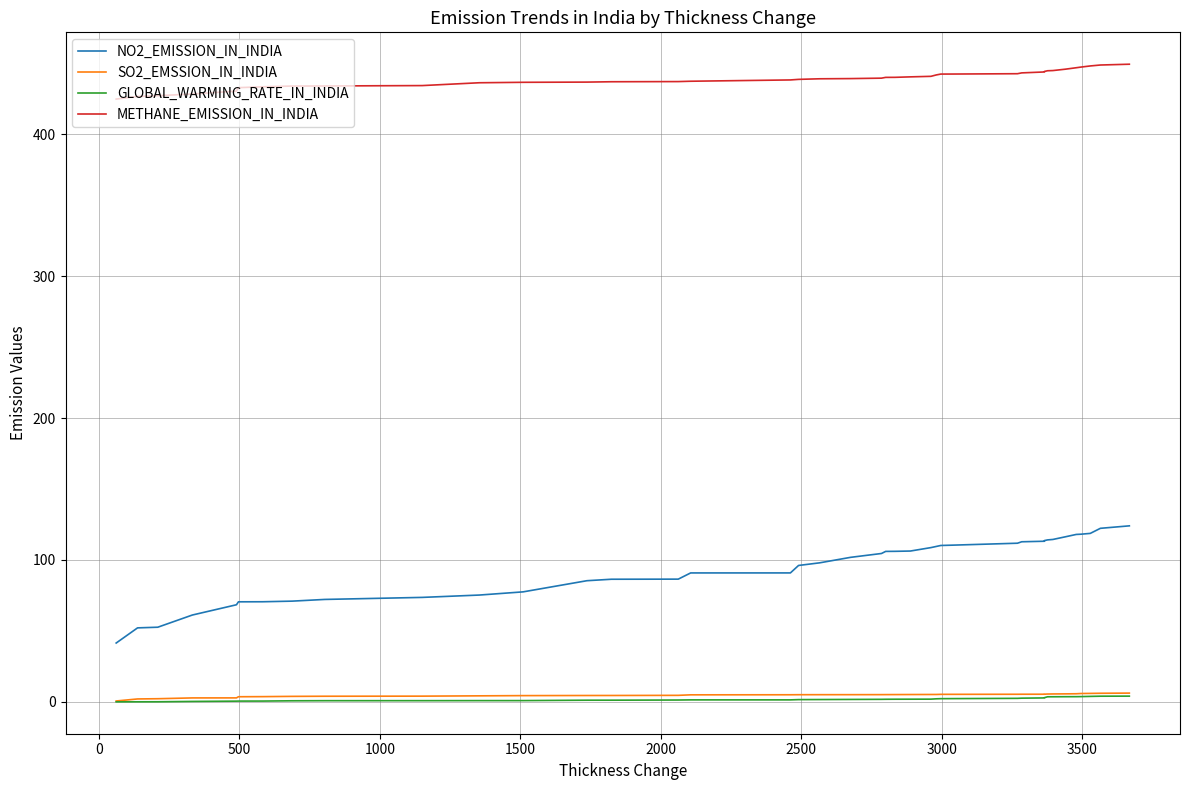

How many categories are shown in the chart?

40